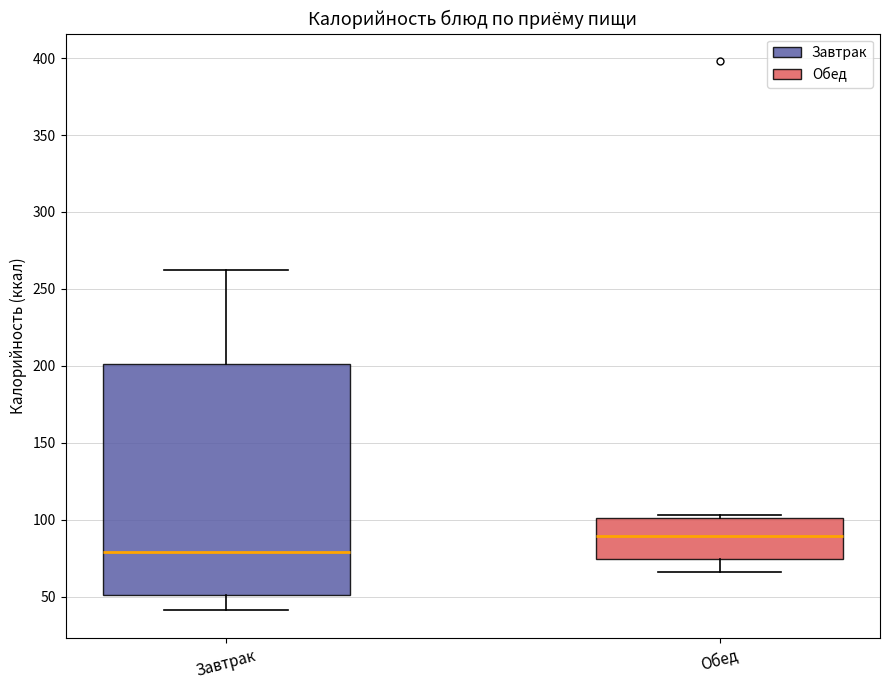

Where is the lower edge of the box for Завтрак on the y-axis? The values are not printed on the chart, so give them approximately, as read against the axis.

50